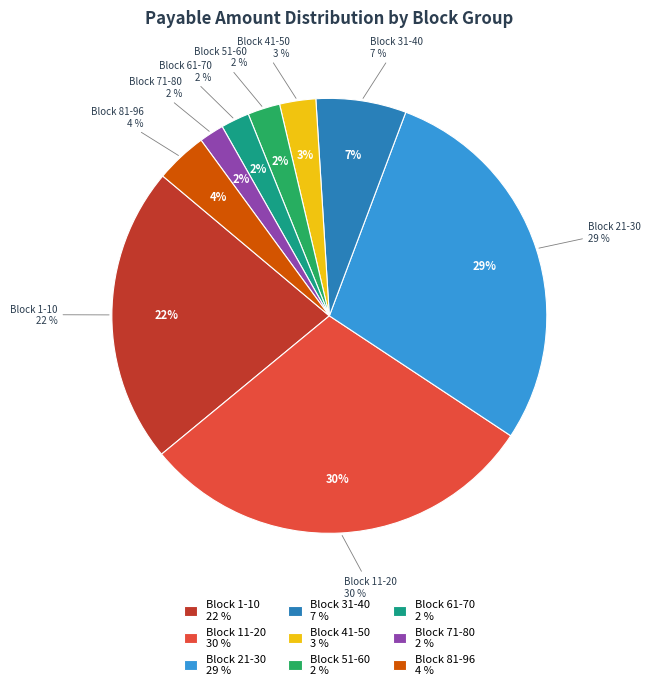

Is Block 51-60 the majority of the pie?

No